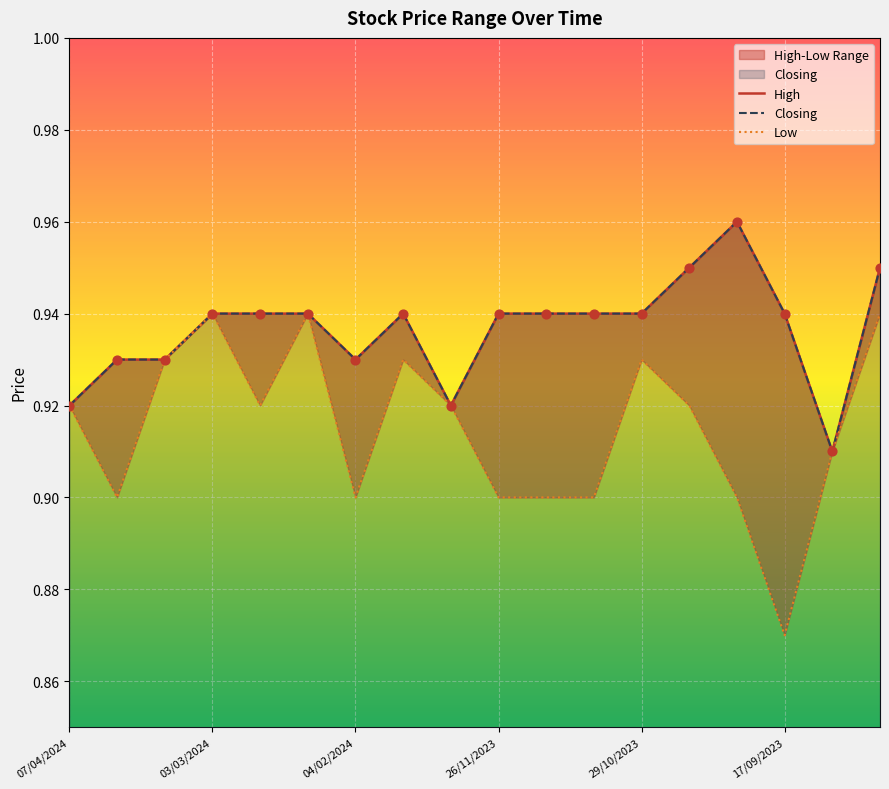

Which series has the largest Y range (max minus min)?

Low